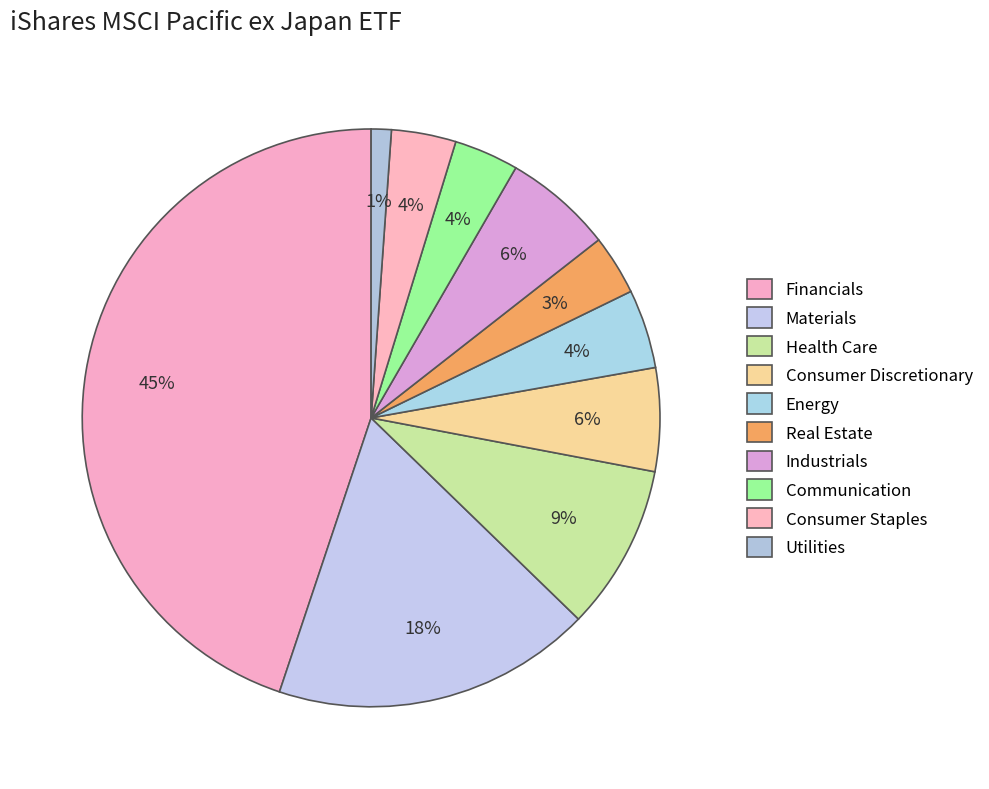

How many segments does this pie chart have?

10